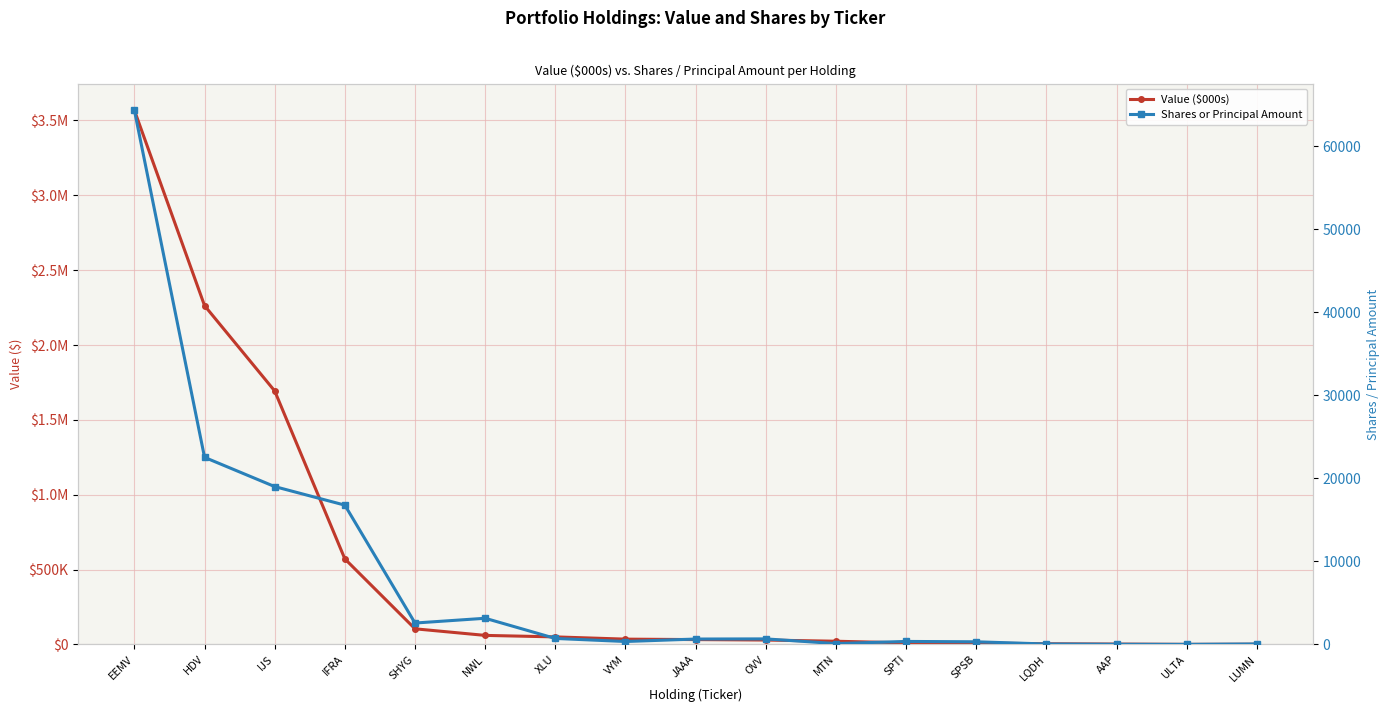

Is this an area chart (filled region under the line)?

No